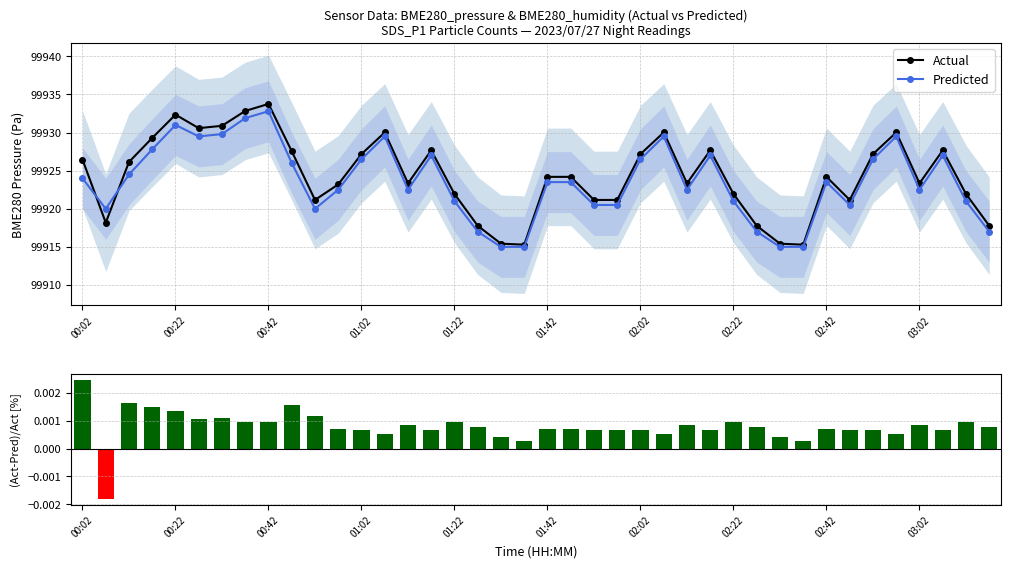

What is the difference between the maximum and second lowest values in the Predicted series?

17.8